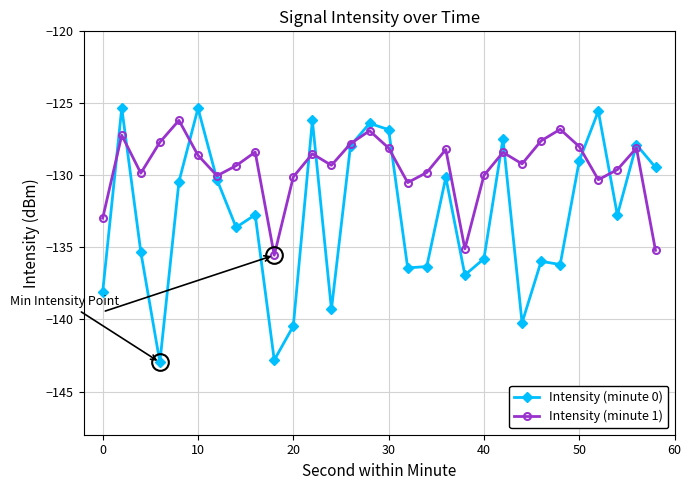

Which series has the largest total across all categories?

Intensity (minute 1)